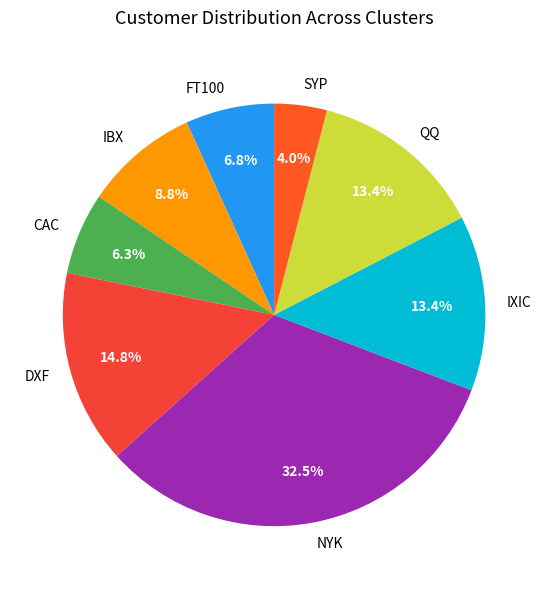

Combined, do NYK and SYP account for over 50%?

No